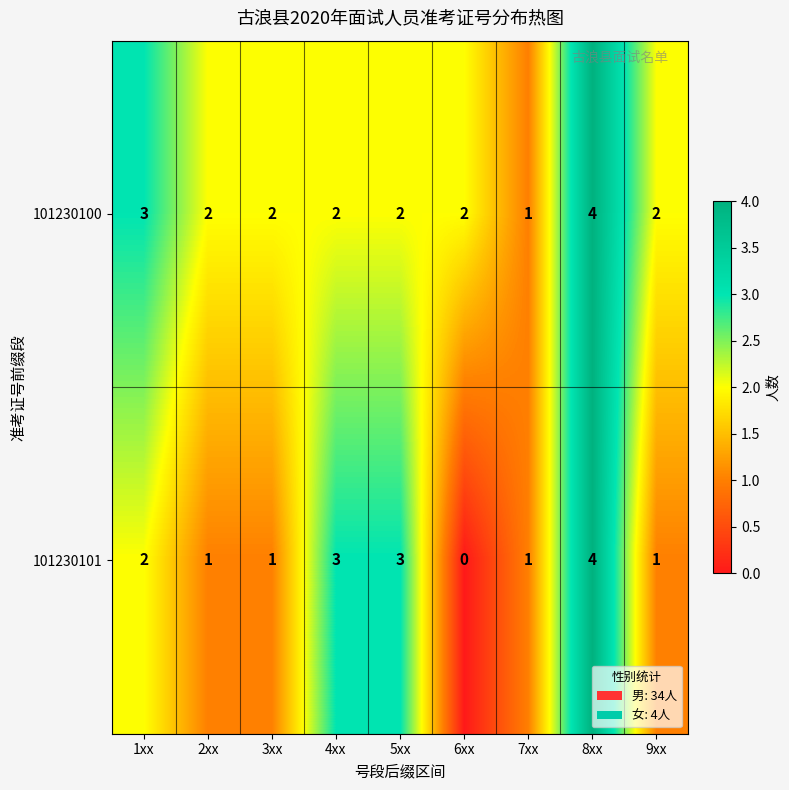

Which series has the largest range (max minus min)?

101230101